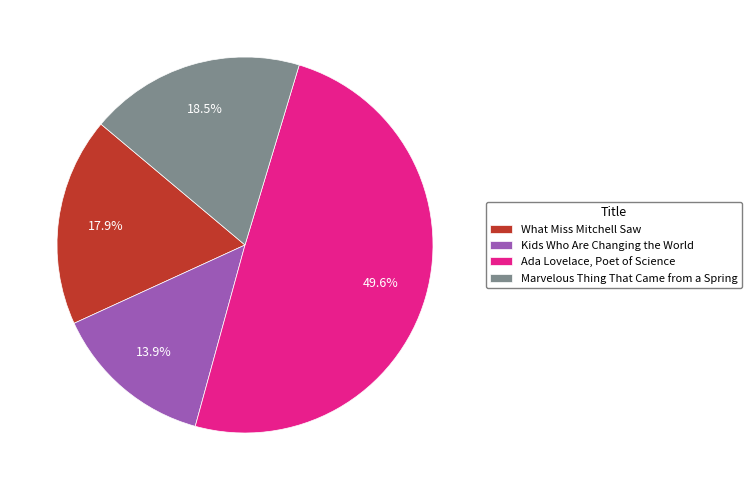

To the nearest percent, what portion does What Miss Mitchell Saw represent?

18%